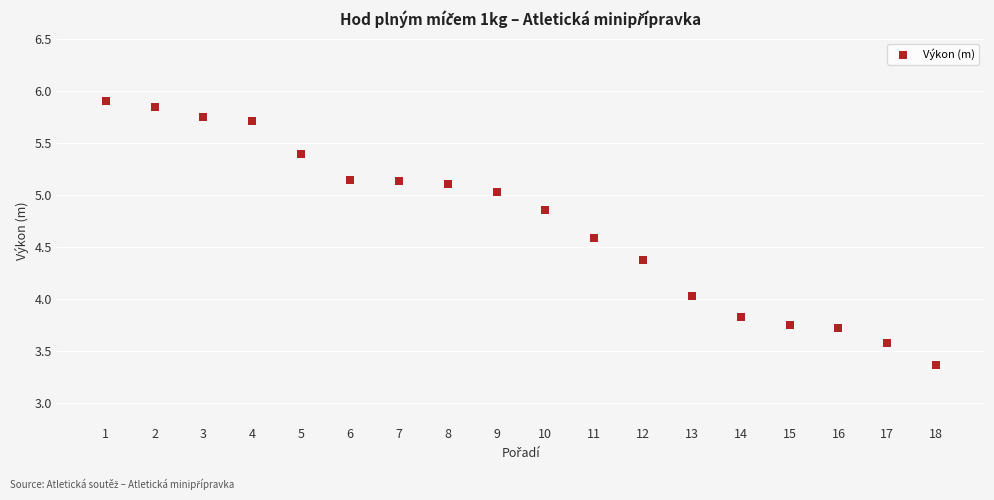

What is the range of Y values (max minus min)?

2.5